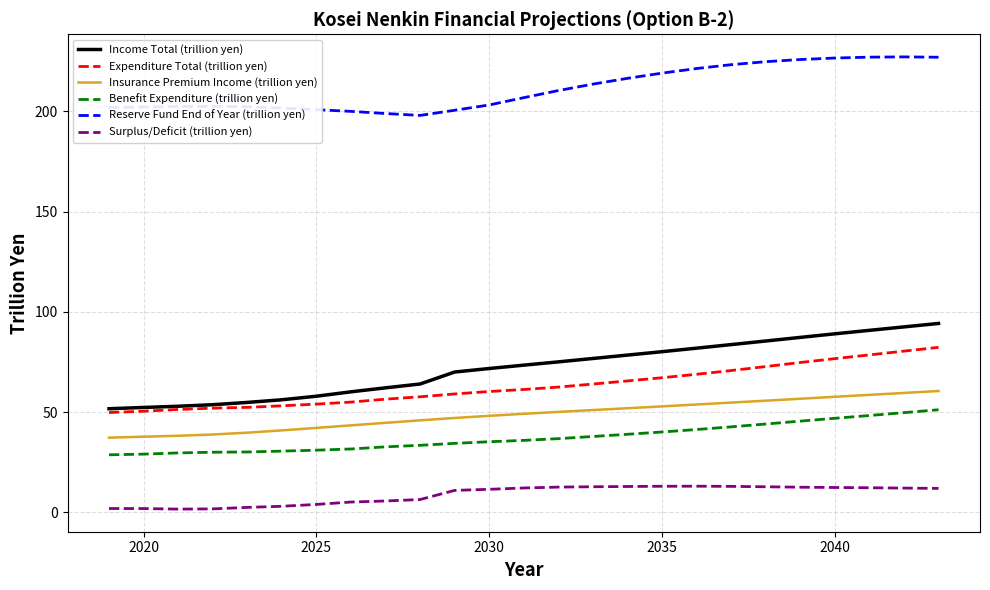

What is the maximum value for Insurance Premium Income (trillion yen)?

60.5